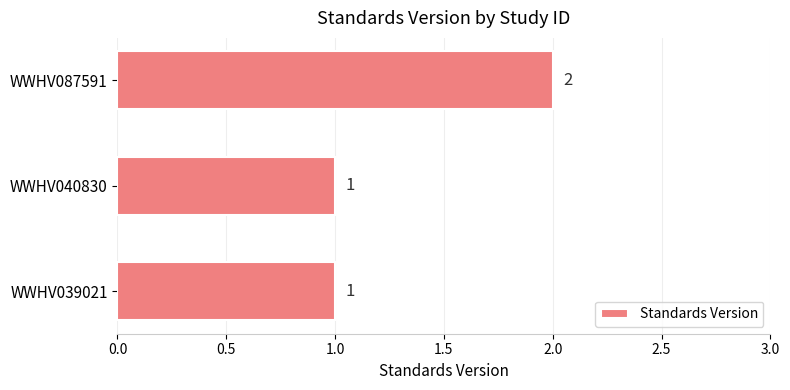

What is the ratio of the value at WWHV039021 to the value at WWHV087591?

0.5